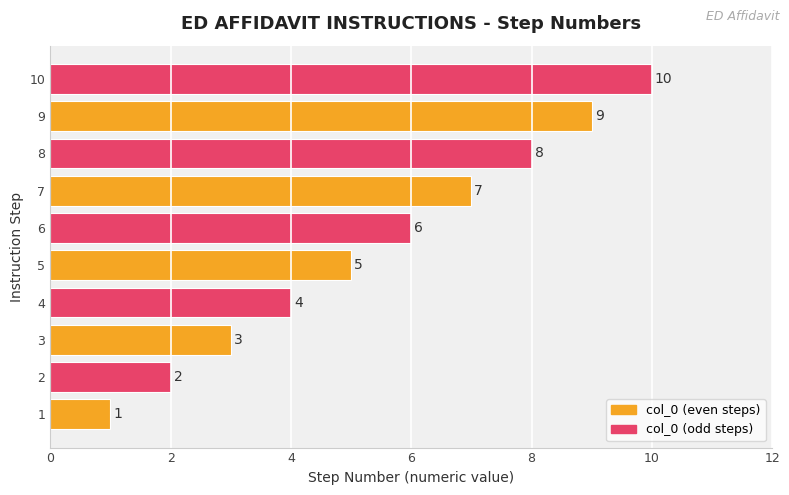

What is the greatest value displayed?

10